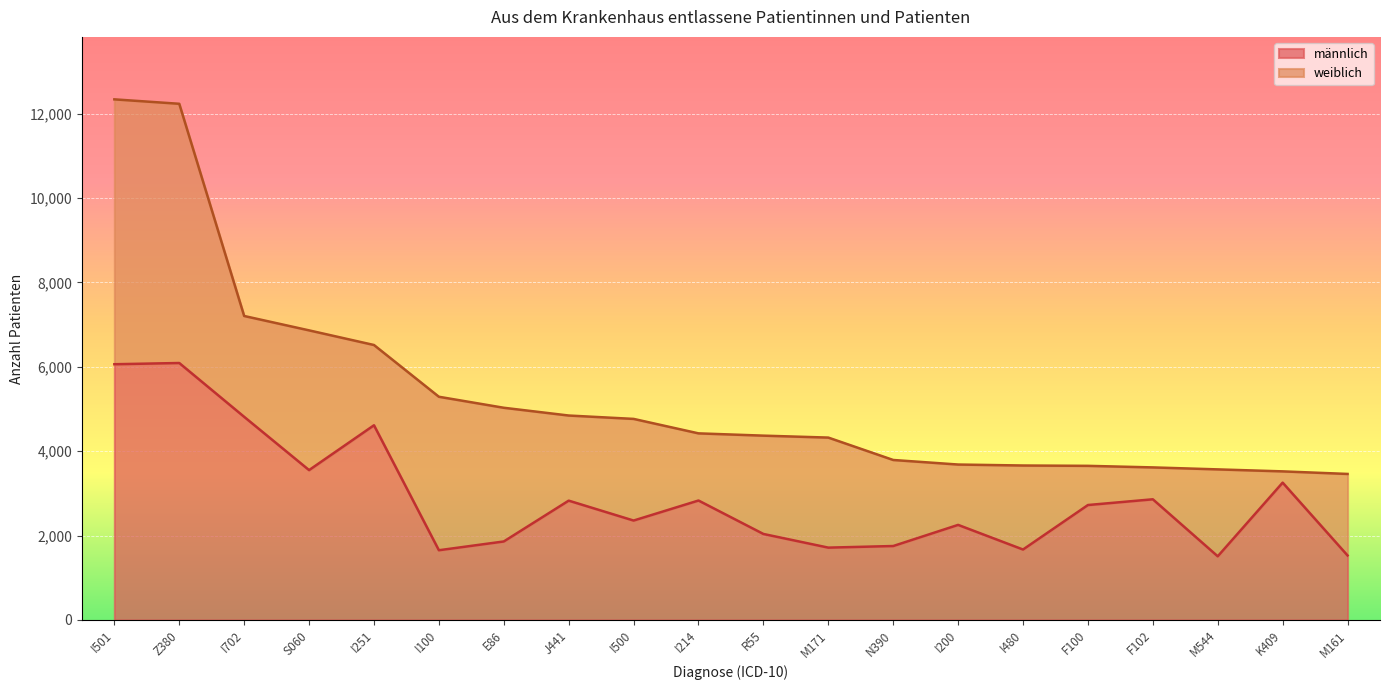

True or false: the data shows 1248 at K409.

False